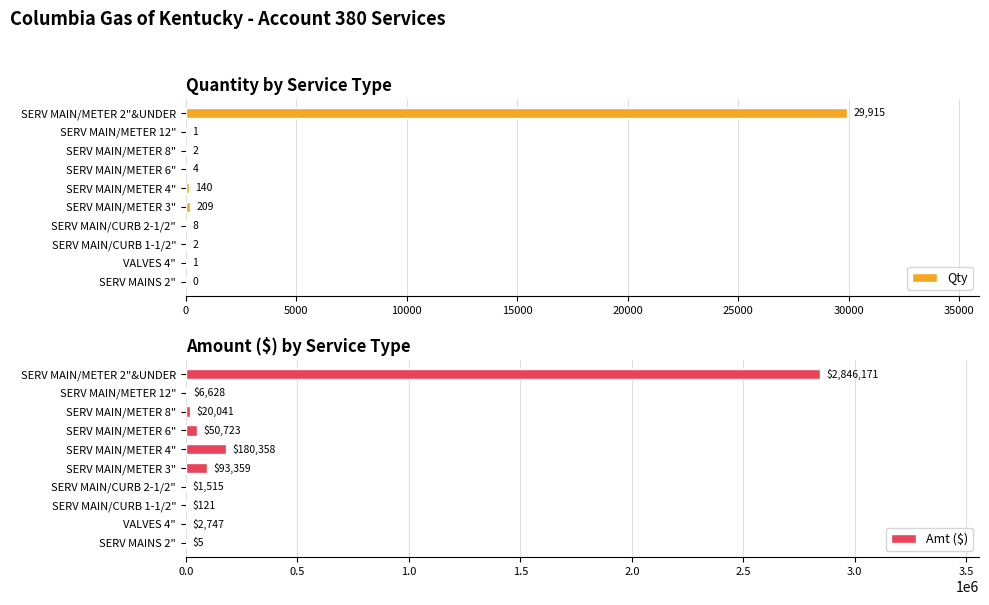

At how many categories does at least one series exceed 2836097?

1